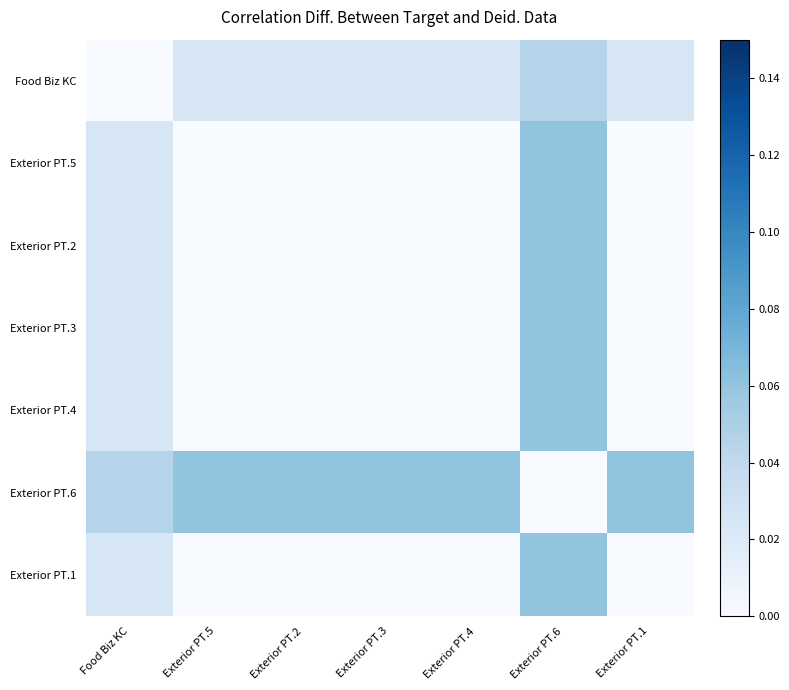

Between Exterior PT.3 and Exterior PT.4, which is larger?

Exterior PT.3